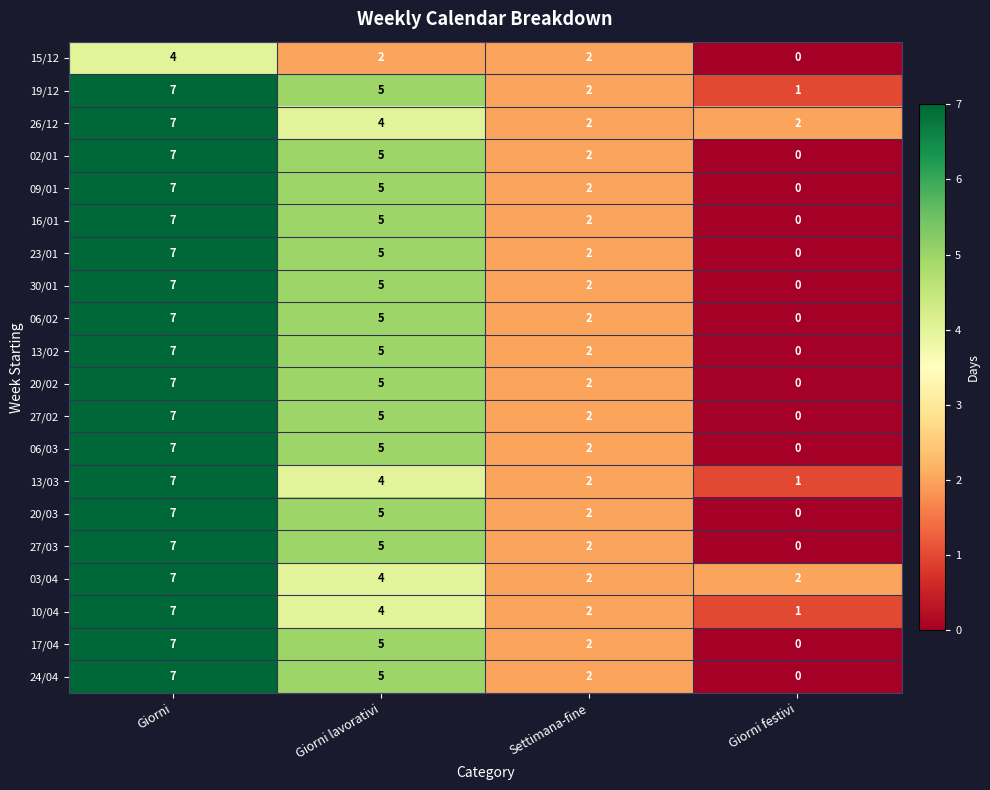

What is the difference between the highest and lowest values at Giorni festivi?

2